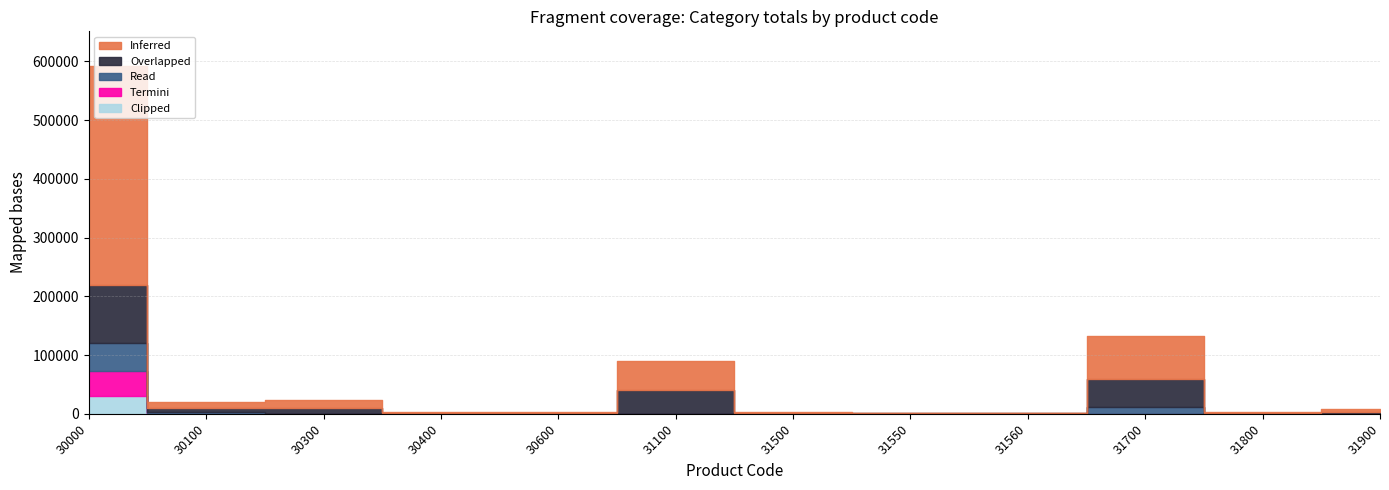

The Overlapped series shows 1017 at 31550. True or false?

True